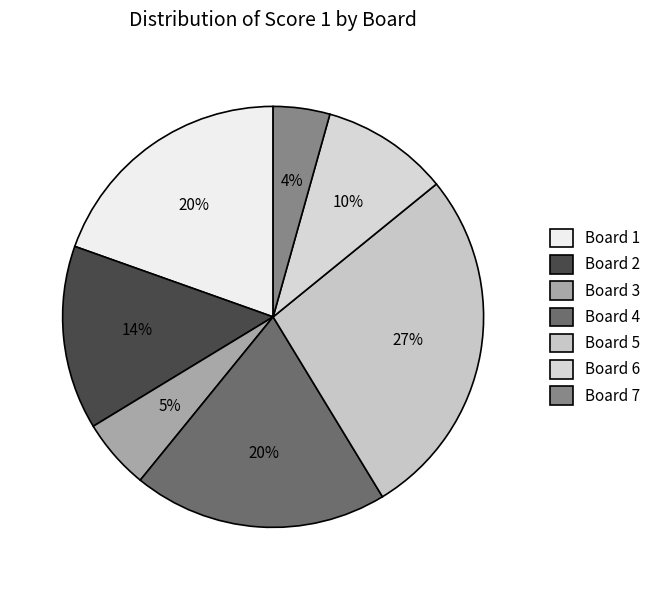

To the nearest percent, what is the difference between the Board 2 and Board 6 slice percentages?

4%